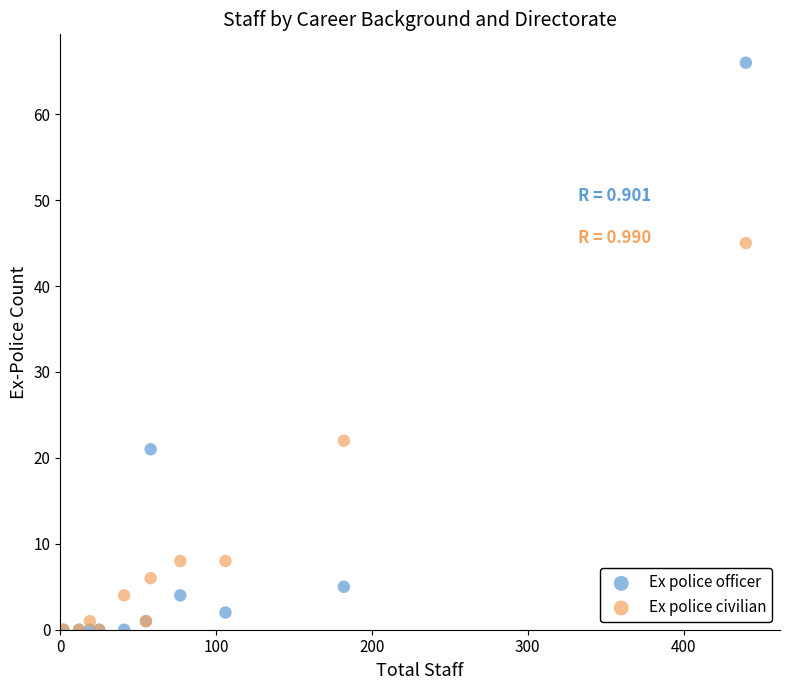

Which series reaches the maximum Y coordinate?

Ex police officer